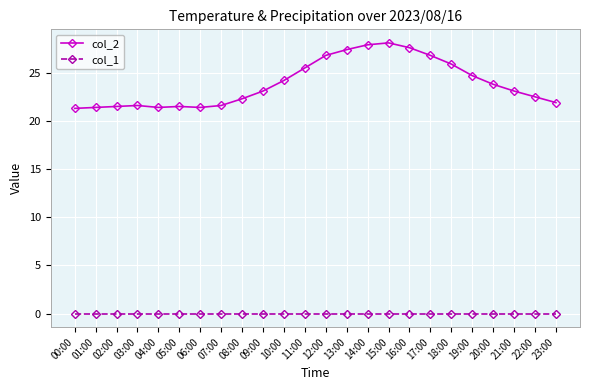

True or false: col_1 and col_2 intersect in this chart.

False